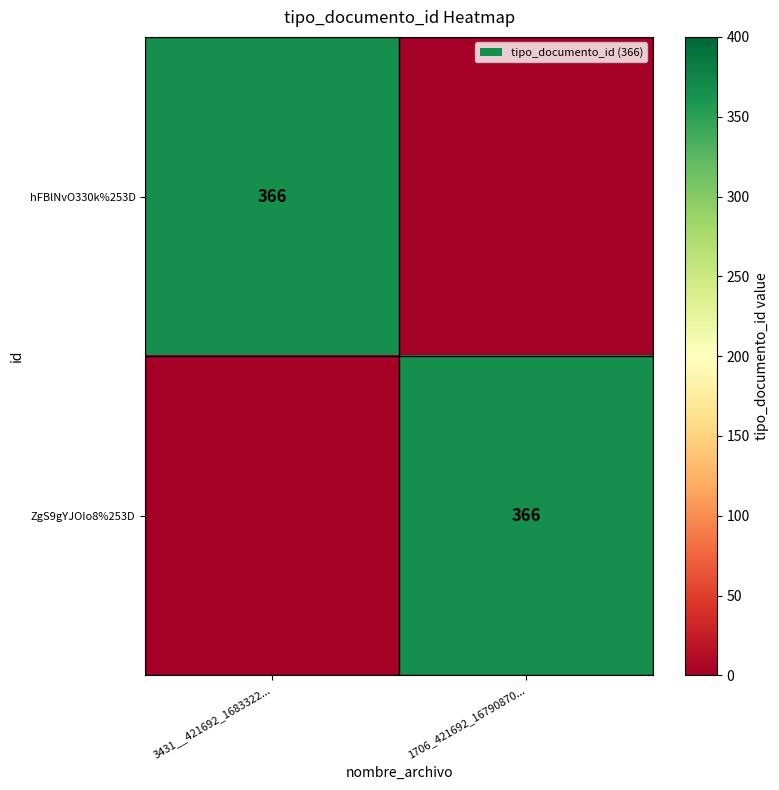

Between 3431__421692_1683322... and 1706_421692_16790870..., which is larger?

3431__421692_1683322...